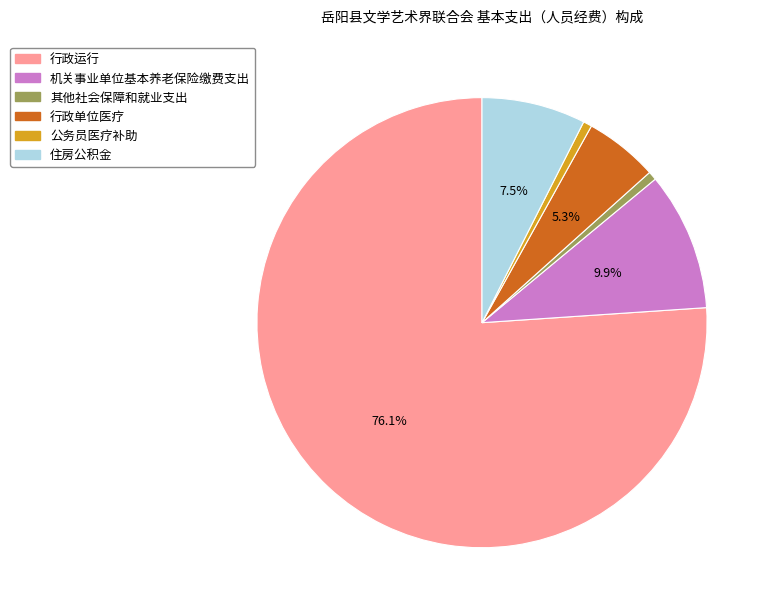

To the nearest percent, what portion does 行政运行 represent?

76%